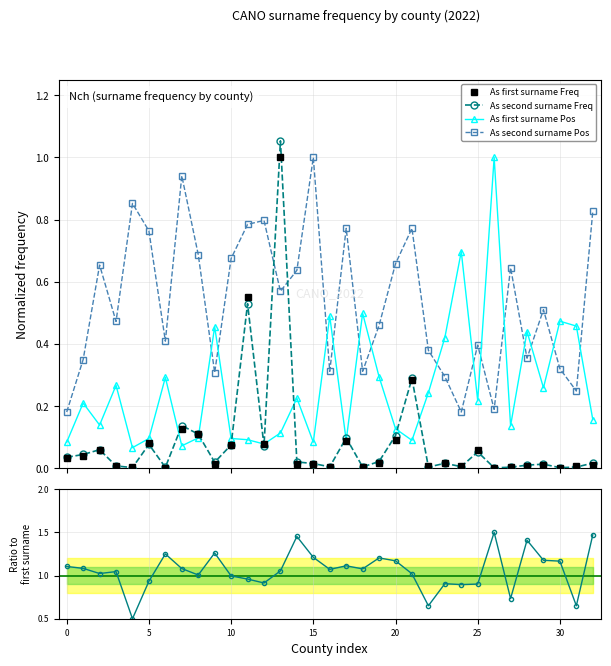

Which series ends up on top after the final intersection of As first surname Pos and As second surname Freq?

As first surname Pos